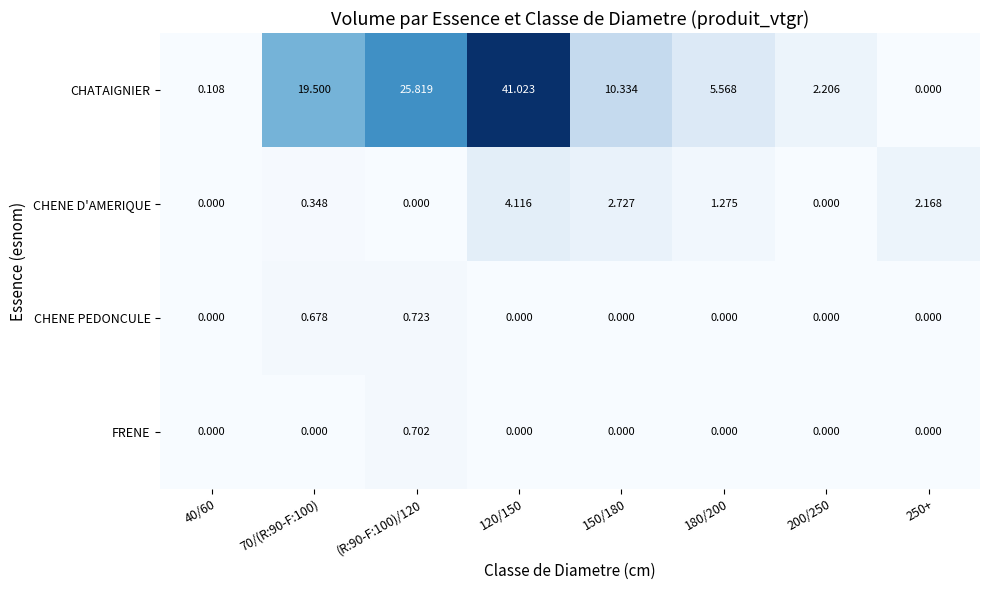

How many distinct data groups are displayed?

4